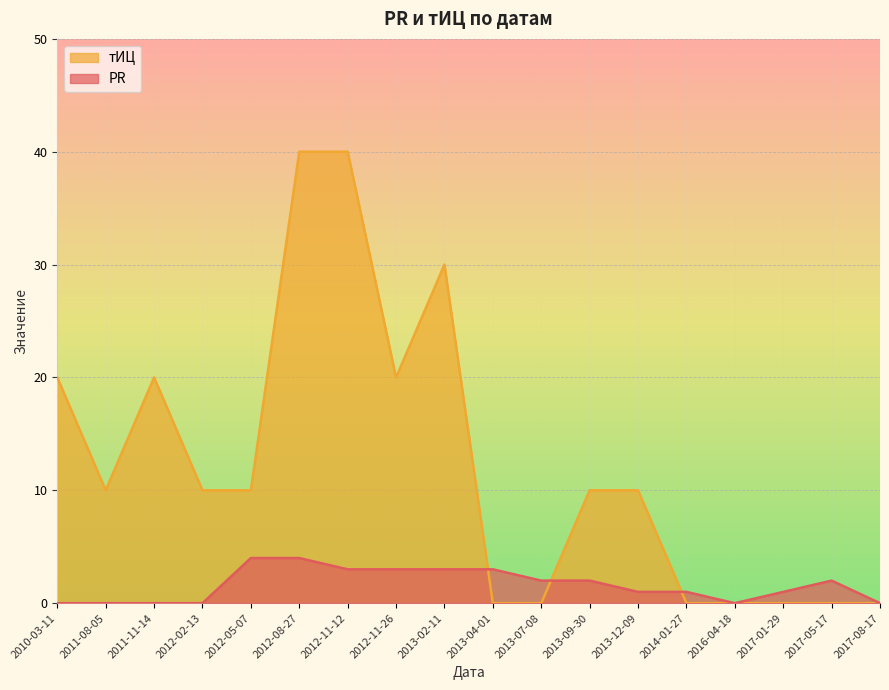

What is the total value across all series at 2012-02-13?

10